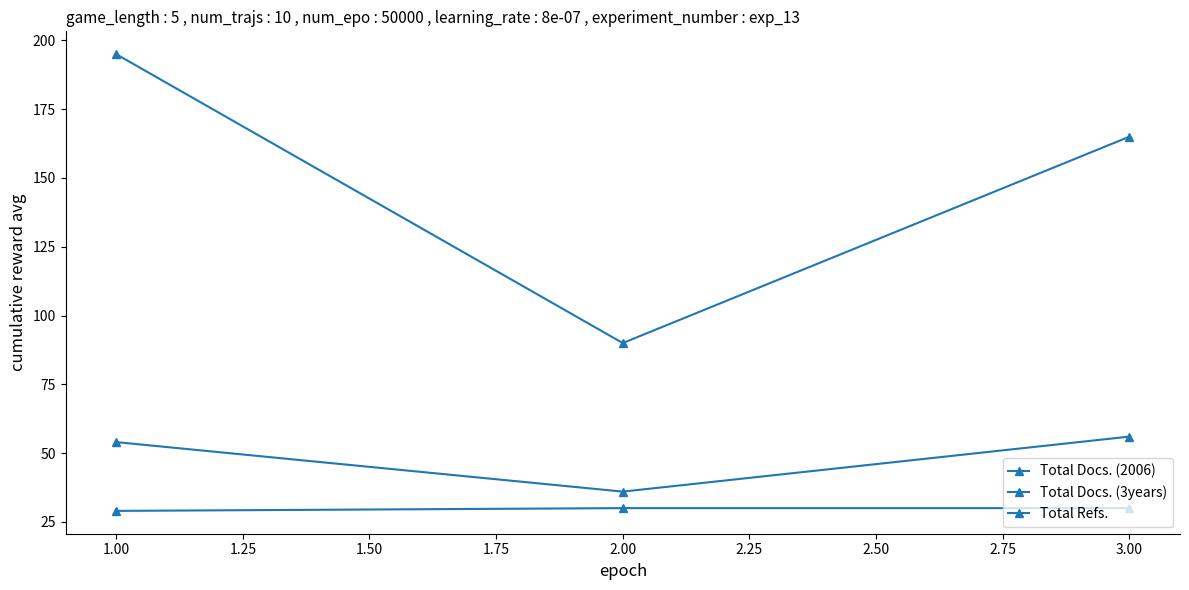

What is the sum of all Total Refs. values?

450